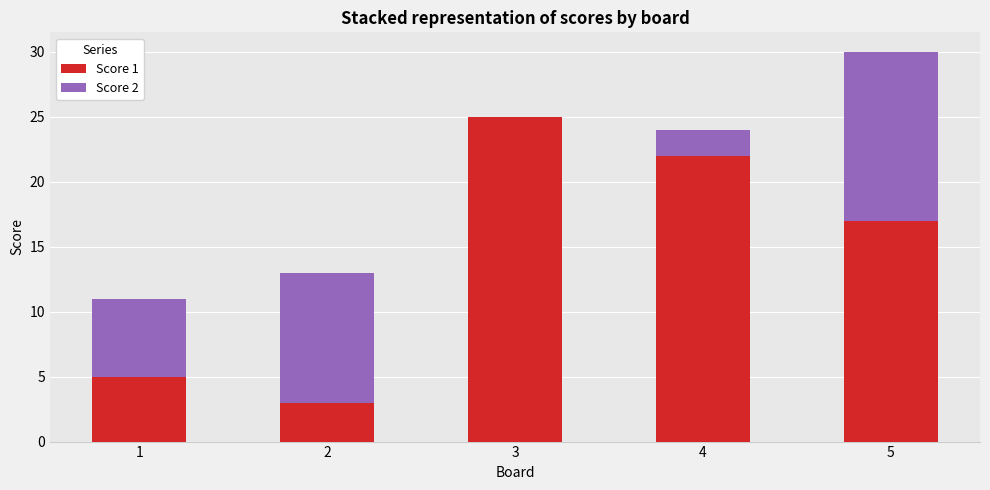

Where is Score 1 nearest to the value 14?

5